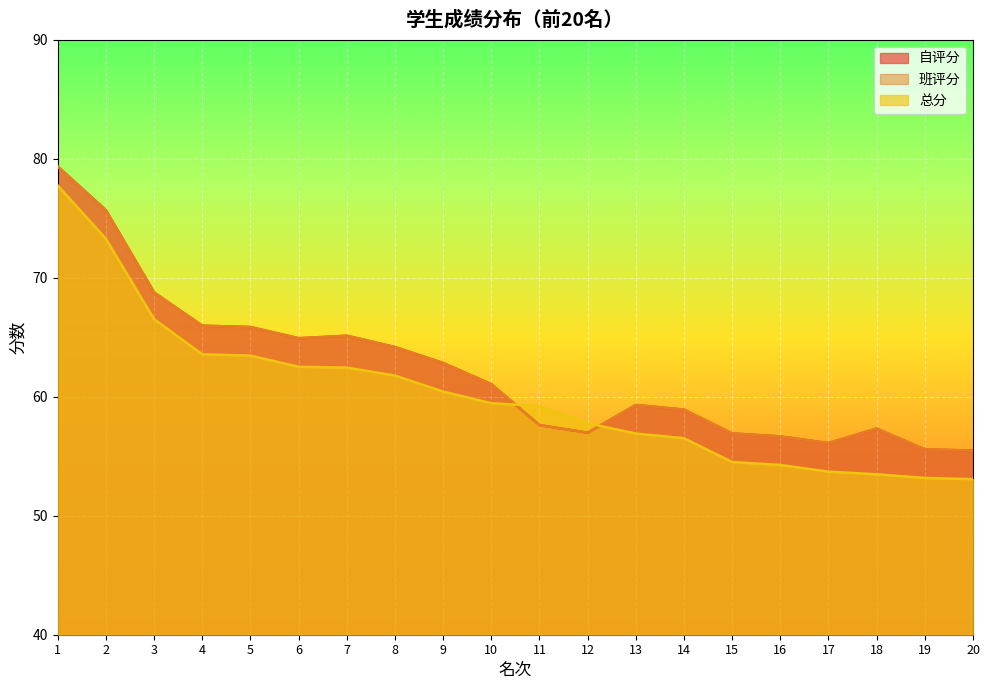

Which series has the widest spread of values?

总分